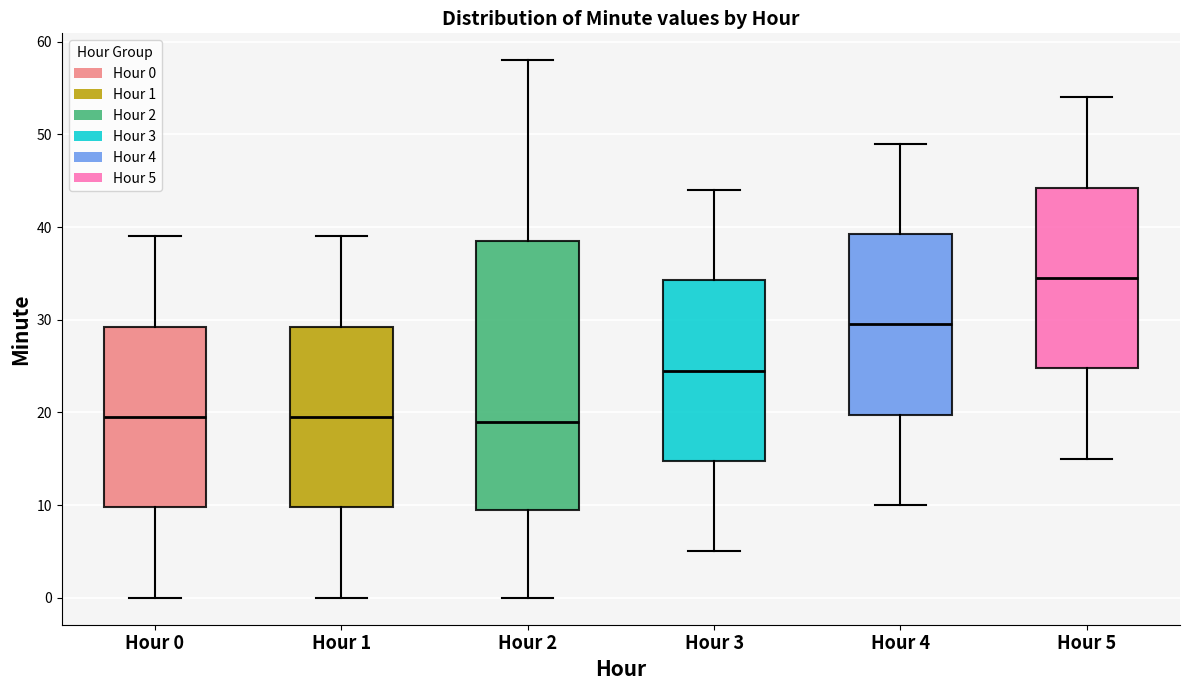

Which box has the highest median line?

Hour 5